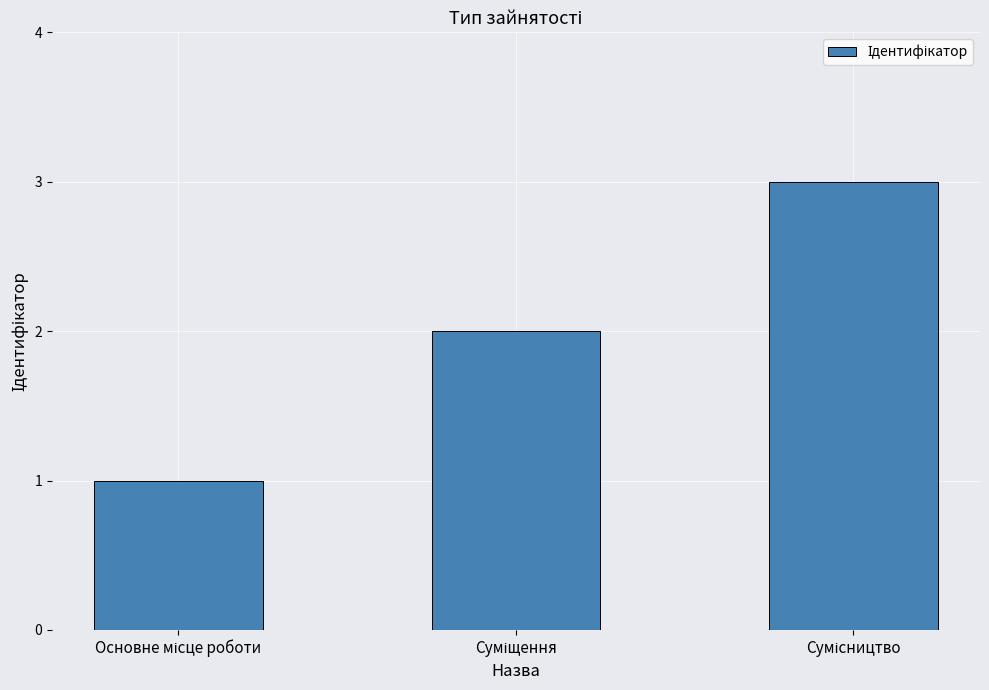

Reading left to right, what are all the values shown in this chart?

1	2	3